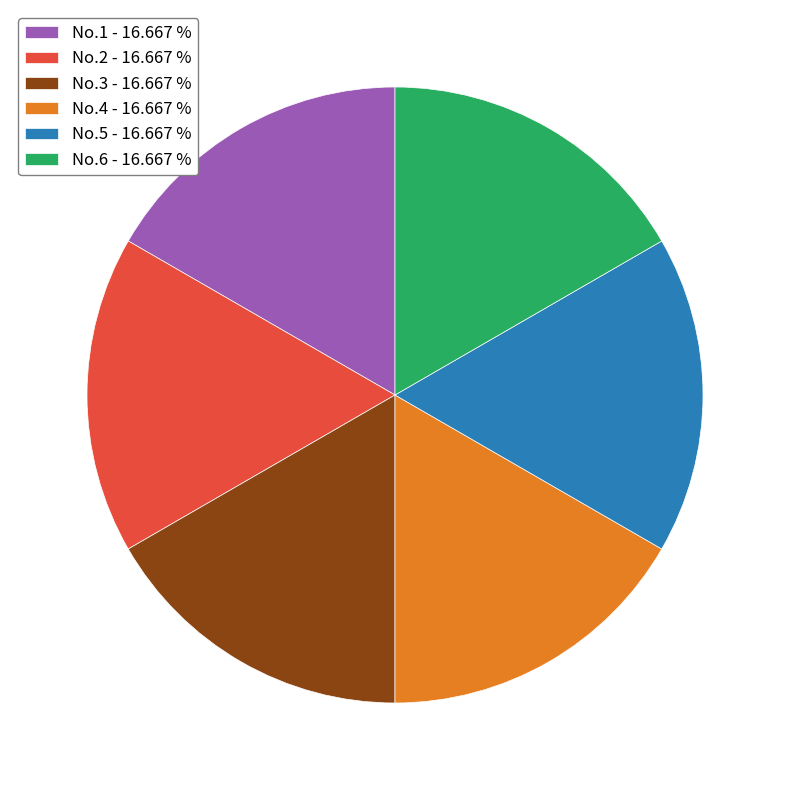

Is the sum of No.6 - 16.667 % and No.4 - 16.667 % greater than half?

No